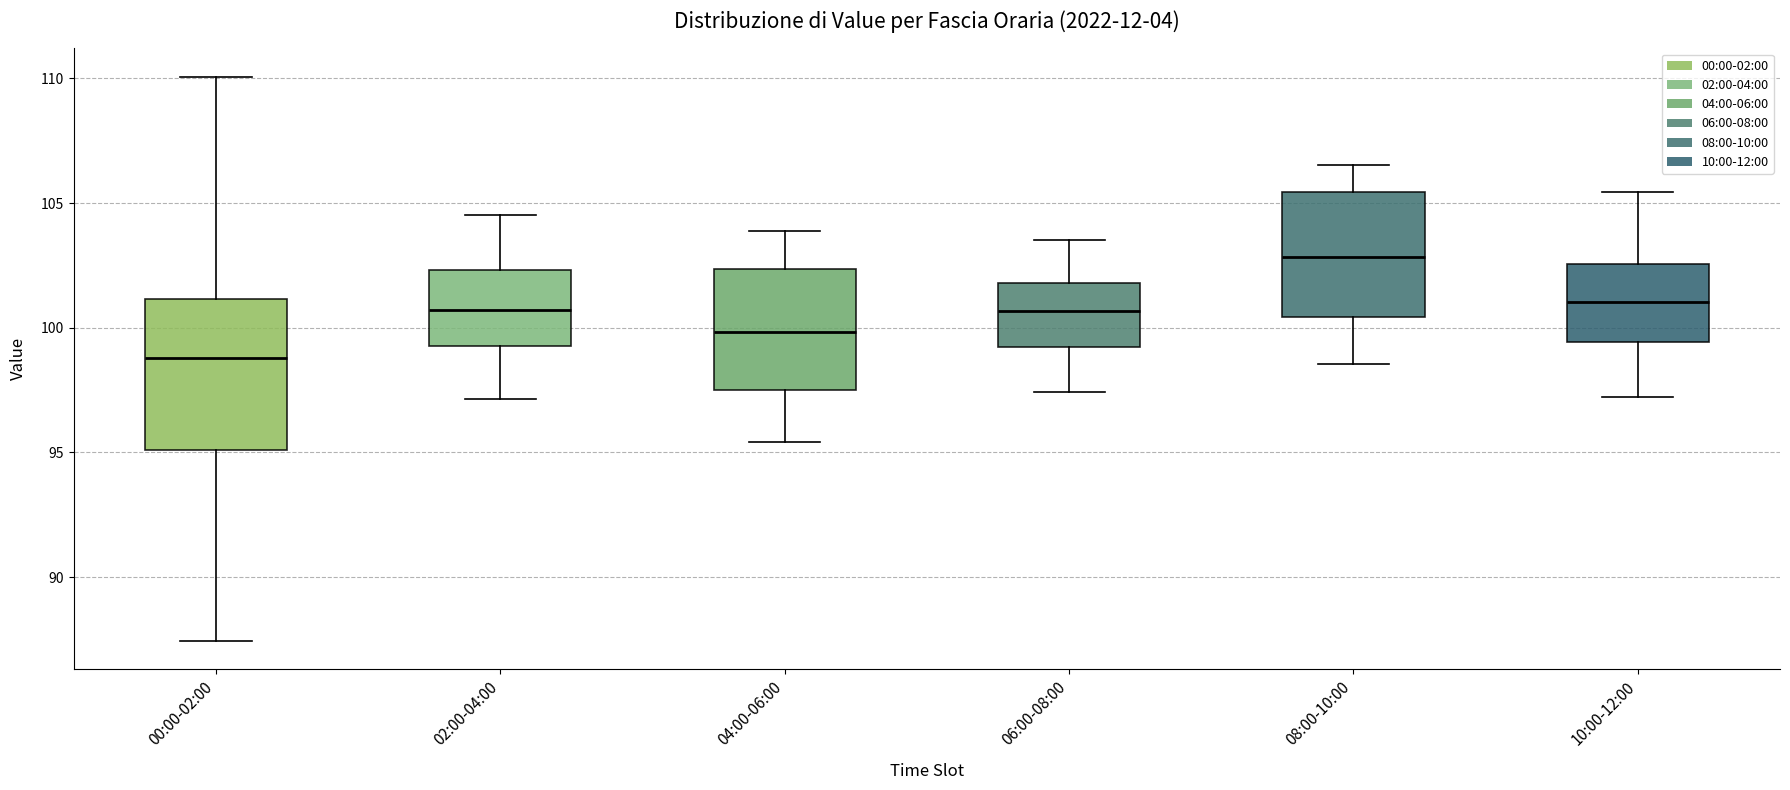

Reading left to right, read every box against the y-axis: the position of its median line, the range the box covers, and the ends of its whiskers. The values are not printed on the chart, so give them approximately, as read against the axis.

00:00-02:00: median 99.0, box 95.0 to 101.0, whiskers 87.5 to 110.0
02:00-04:00: median 100.5, box 99.5 to 102.5, whiskers 97.0 to 104.5
04:00-06:00: median 100.0, box 97.5 to 102.5, whiskers 95.5 to 104.0
06:00-08:00: median 100.5, box 99.0 to 102.0, whiskers 97.5 to 103.5
08:00-10:00: median 103.0, box 100.5 to 105.5, whiskers 98.5 to 106.5
10:00-12:00: median 101.0, box 99.5 to 102.5, whiskers 97.0 to 105.5